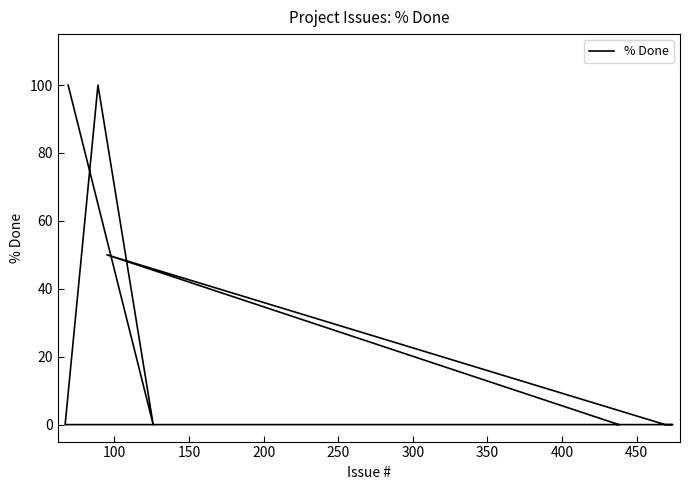

What is the change in value from 100 to 300?

+50